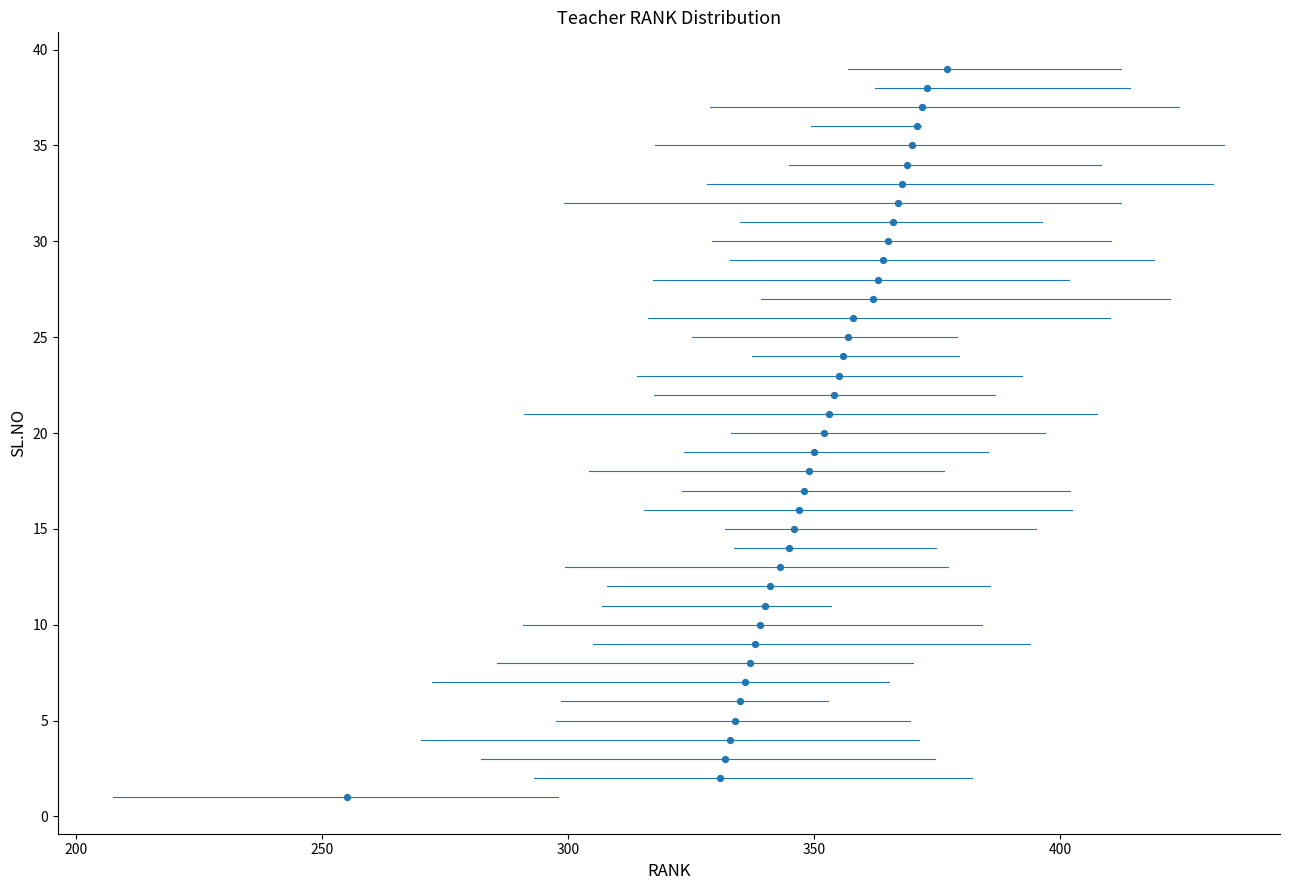

What is the range of Y values (max minus min)?

38